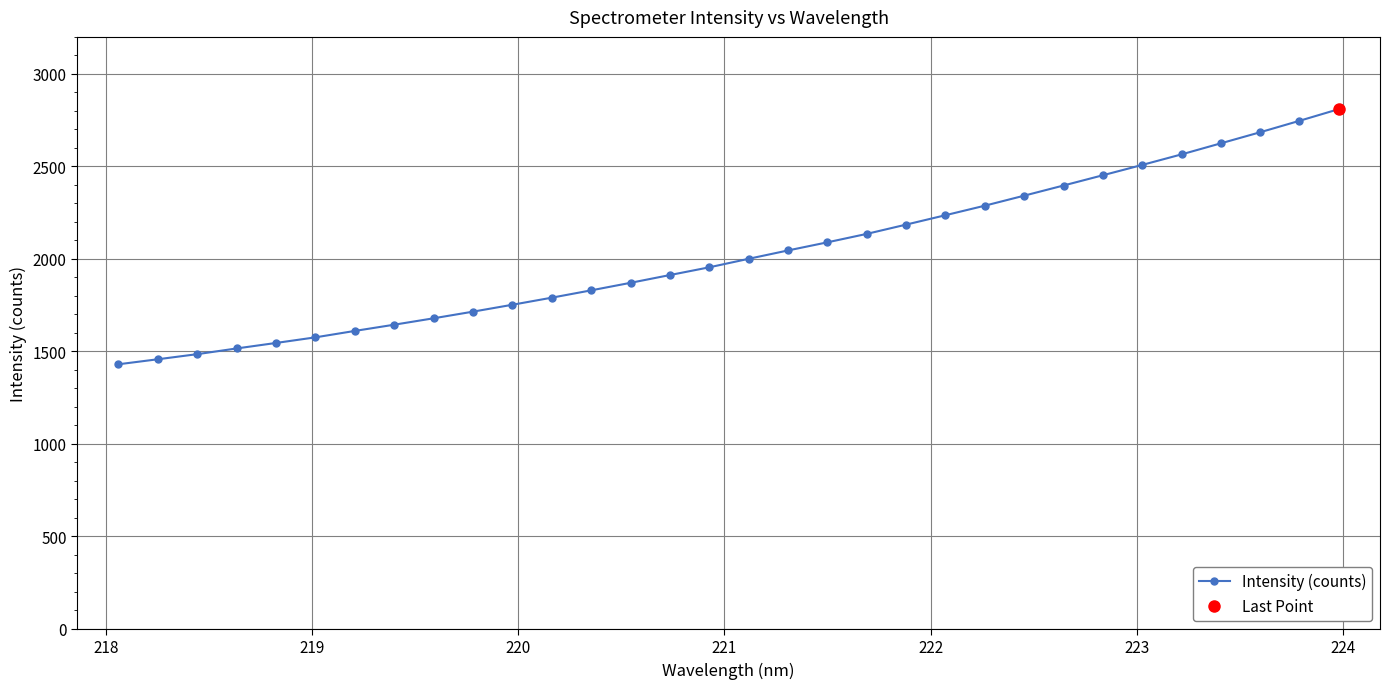

What is the value of the Intensity (counts) point at the 13th from the left?

1829.8